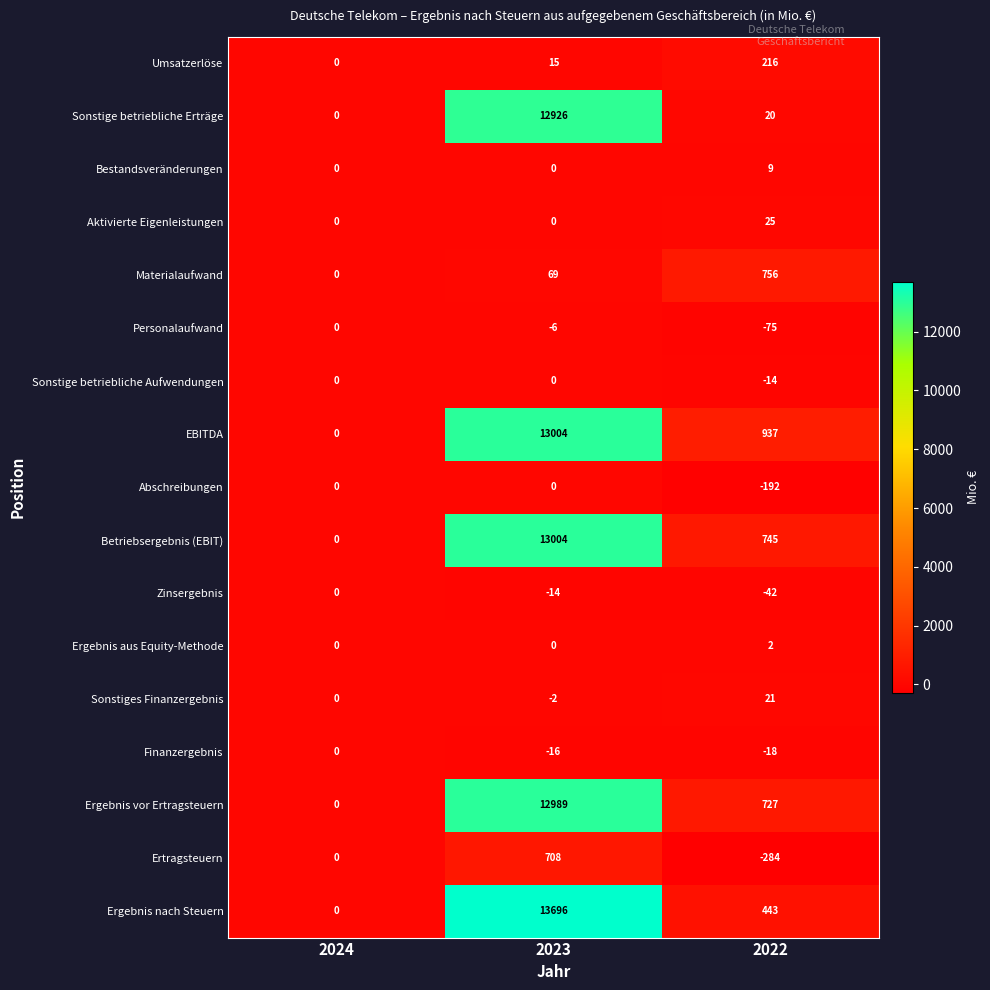

Which series has the widest spread of values?

Ergebnis nach Steuern